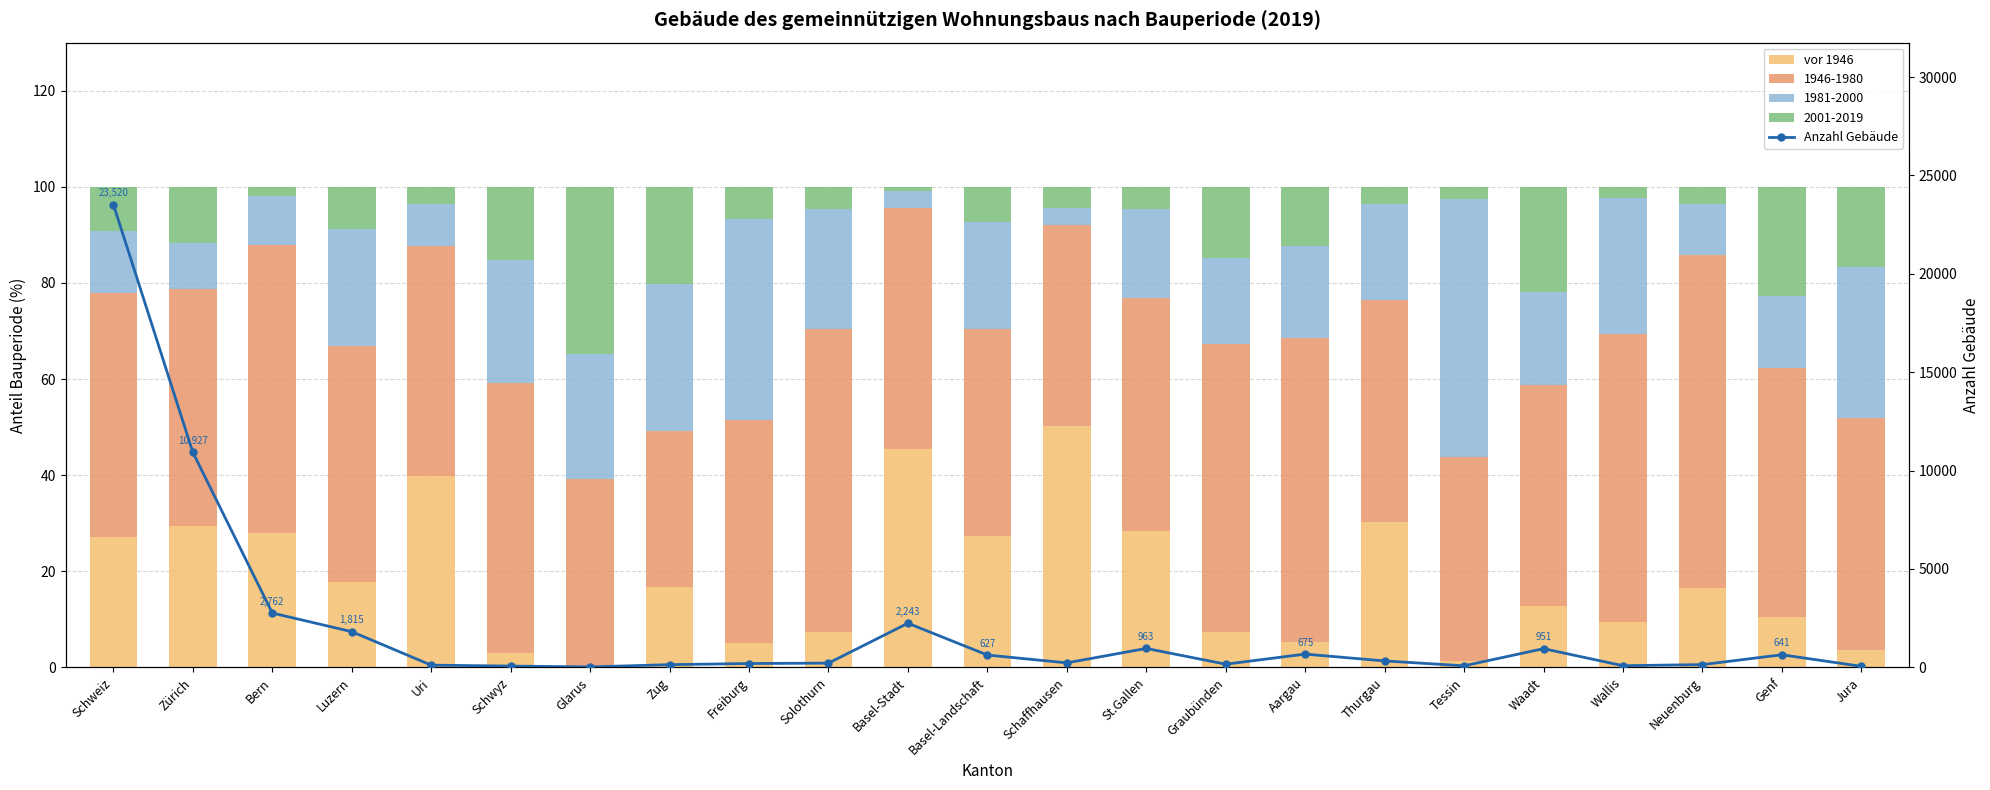

Between Luzern and Neuenburg, which is larger?

Luzern